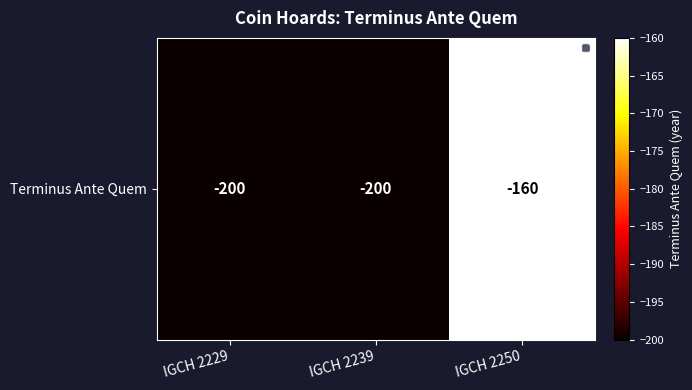

Is it true that the value at IGCH 2229 is -200?

True